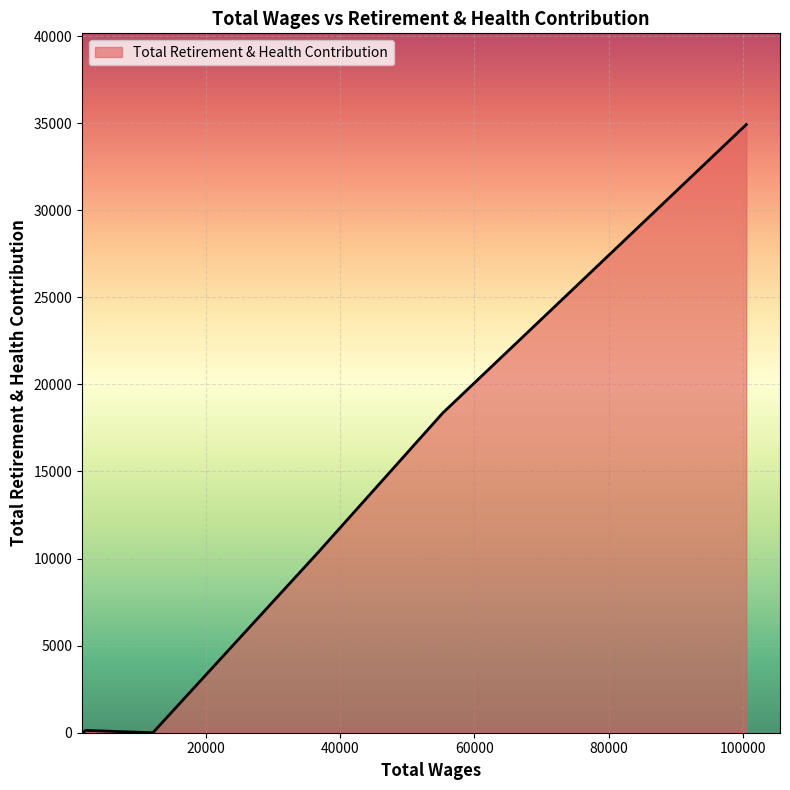

What is the greatest value displayed?

34921